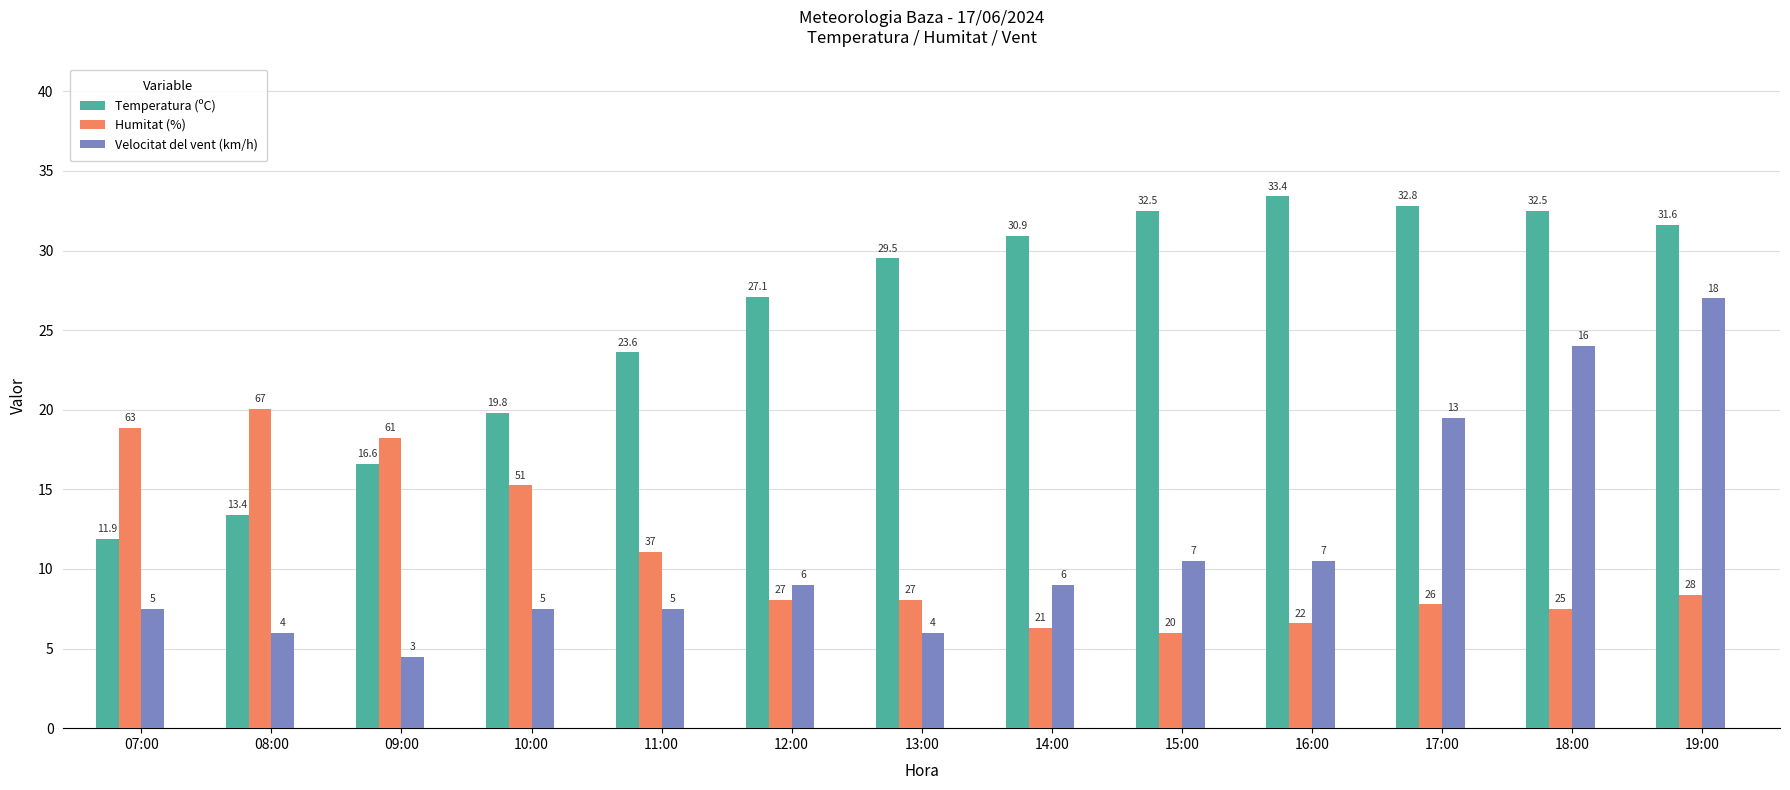

What are all the series names shown in the legend?

Temperatura (ºC), Humitat (%), Velocitat del vent (km/h)